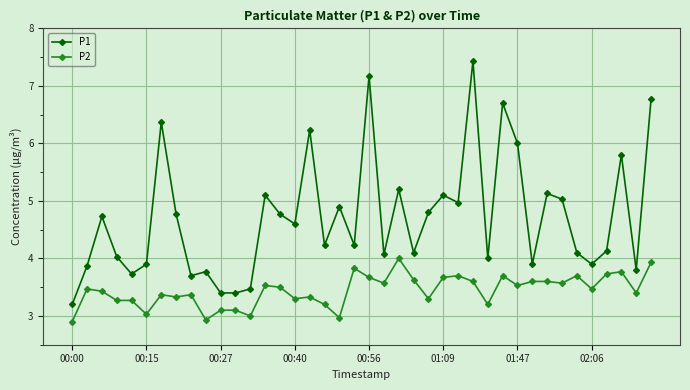

True or false: P2 has more than 2 interior local peaks.

True